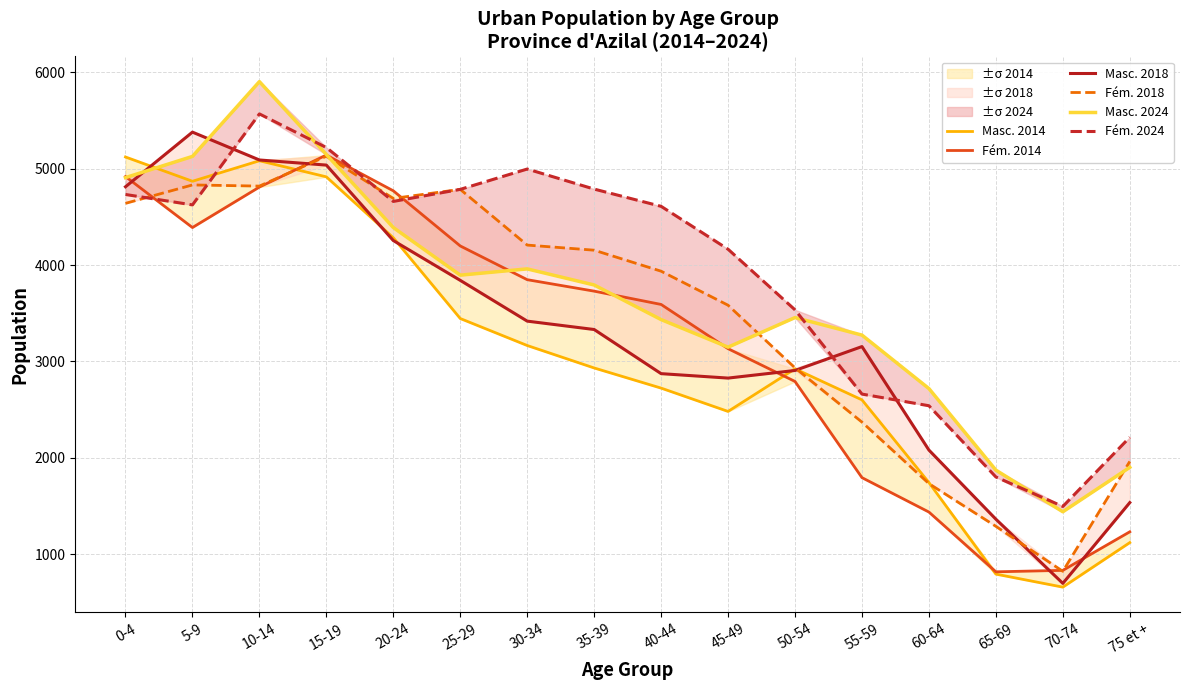

Rank the series by their maximum value, from lowest to highest.

Masc. 2014, Fém. 2018, Fém. 2014, Masc. 2018, Fém. 2024, Masc. 2024